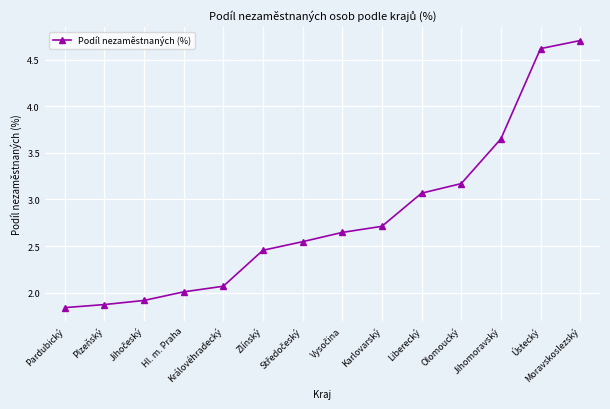

What is the average value?

2.8